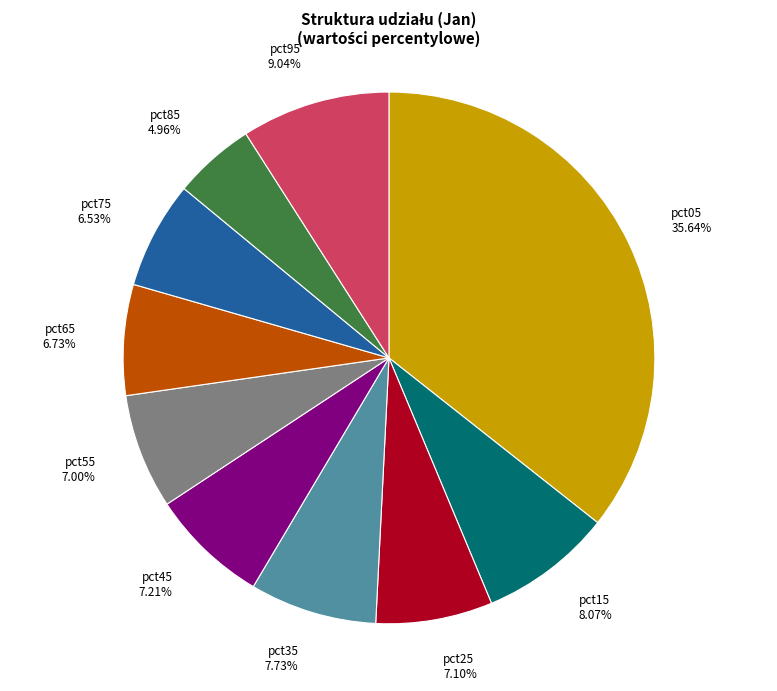

Which category has the smallest portion of the pie?

pct85